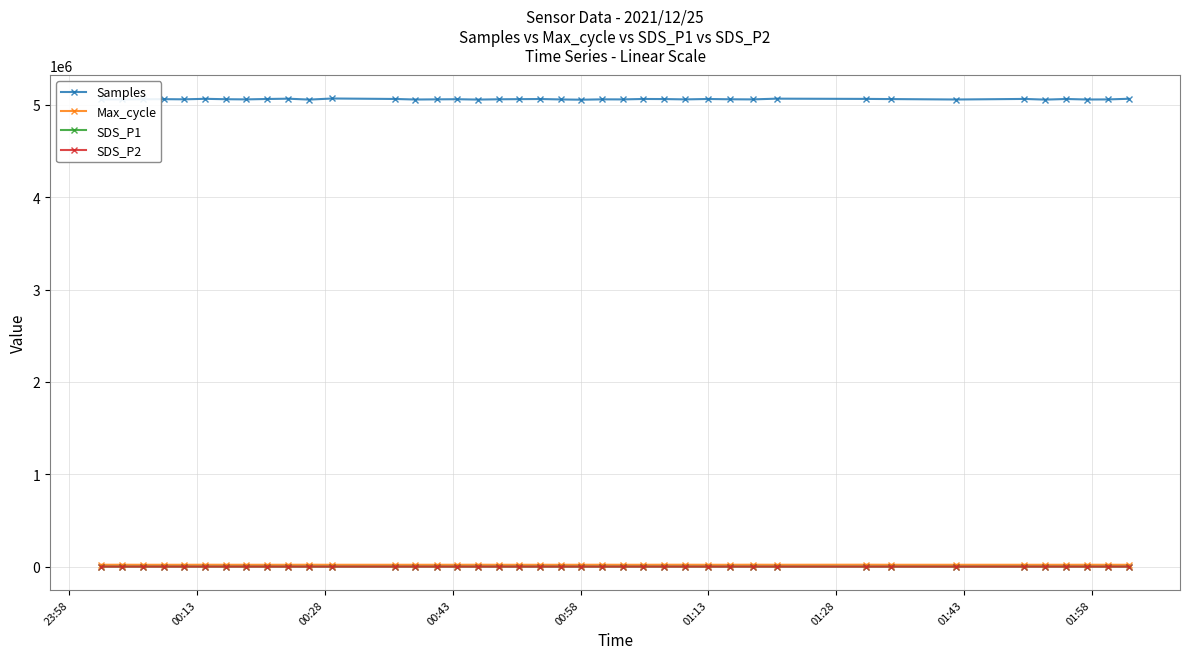

At how many categories does at least one series exceed 3889224?

40